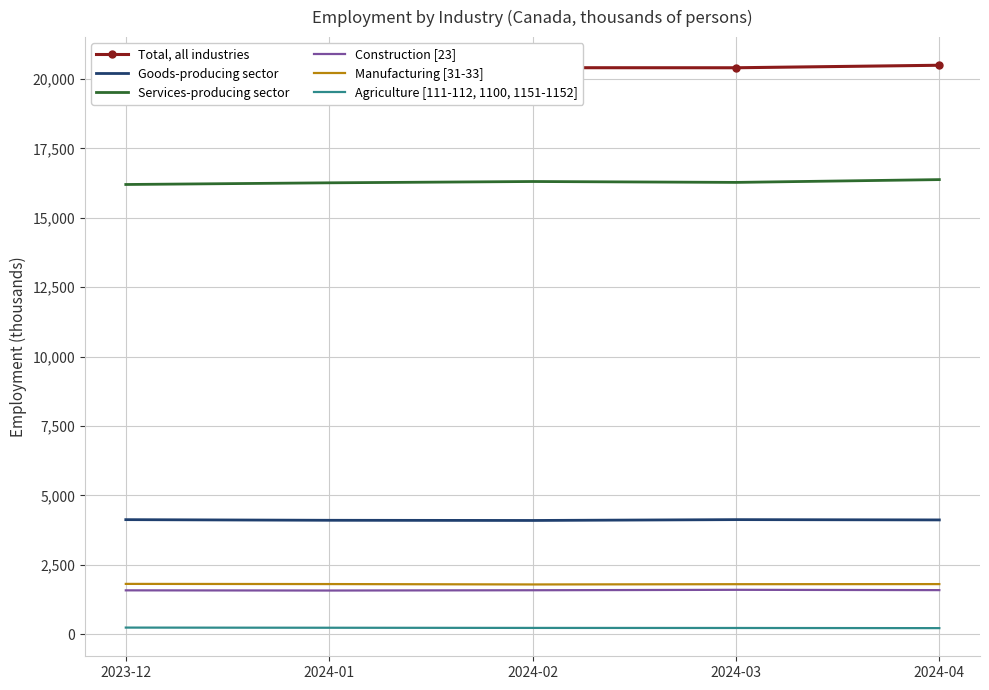

What is the value of the Construction [23] point at the 1st from the left?

1581.7